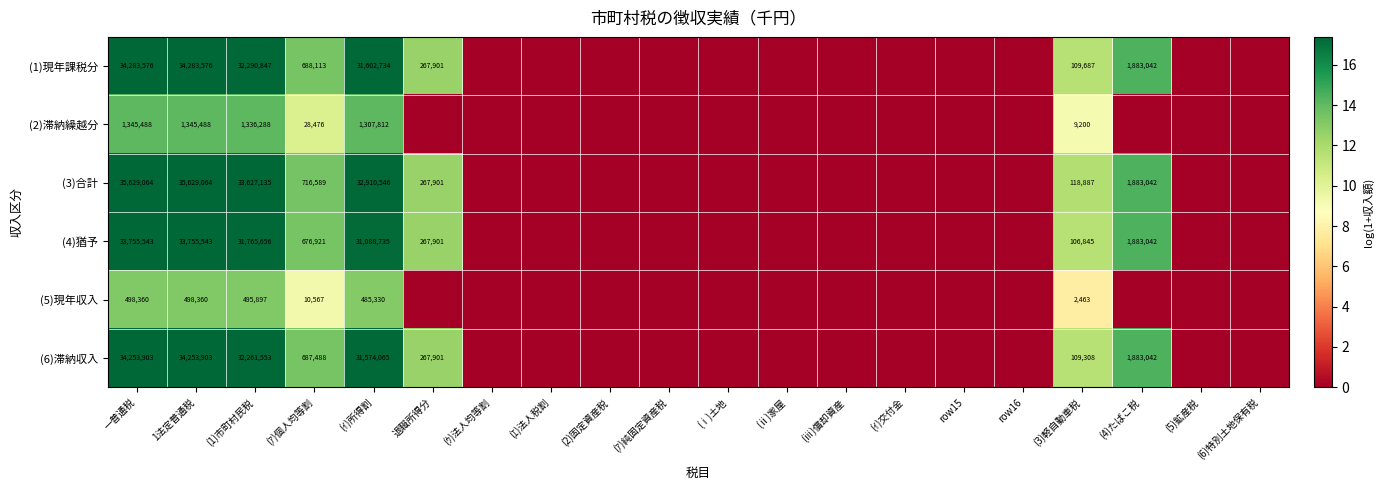

Which label corresponds to the smallest value in the chart?

(ｳ)法人均等割